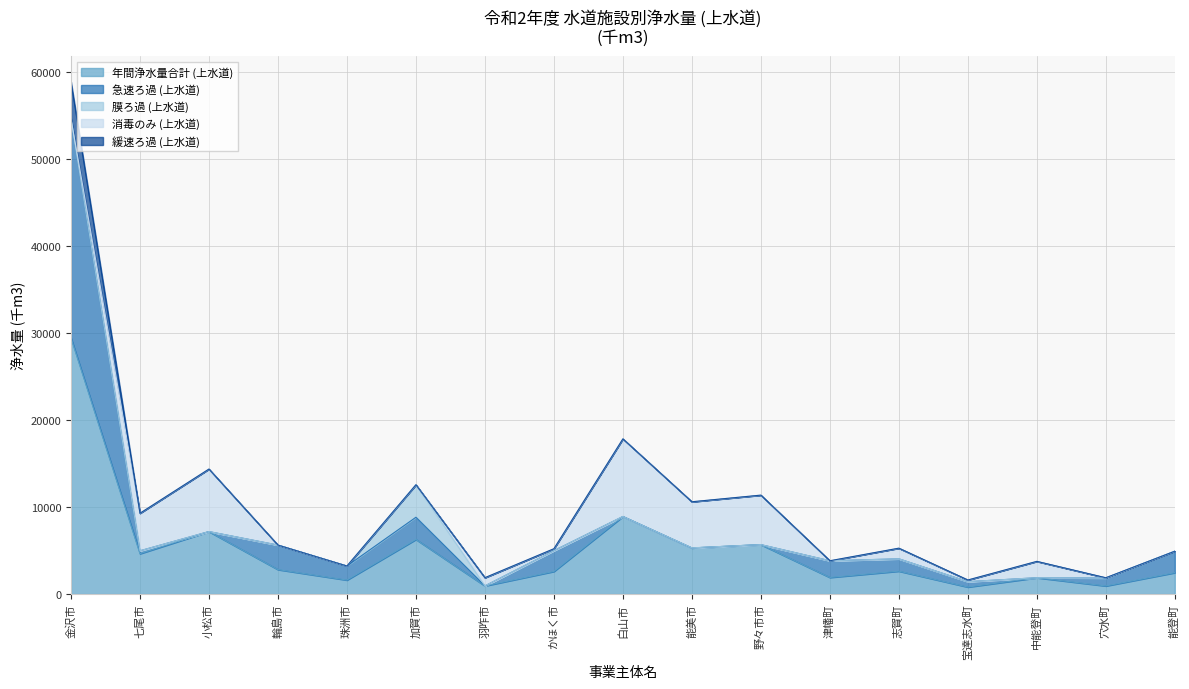

Rank the categories by 緩速ろ過 (上水道) value from lowest to highest.

七尾市, 小松市, 輪島市, 珠洲市, 加賀市, 羽咋市, かほく市, 白山市, 能美市, 野々市市, 津幡町, 志賀町, 宝達志水町, 中能登町, 穴水町, 能登町, 金沢市